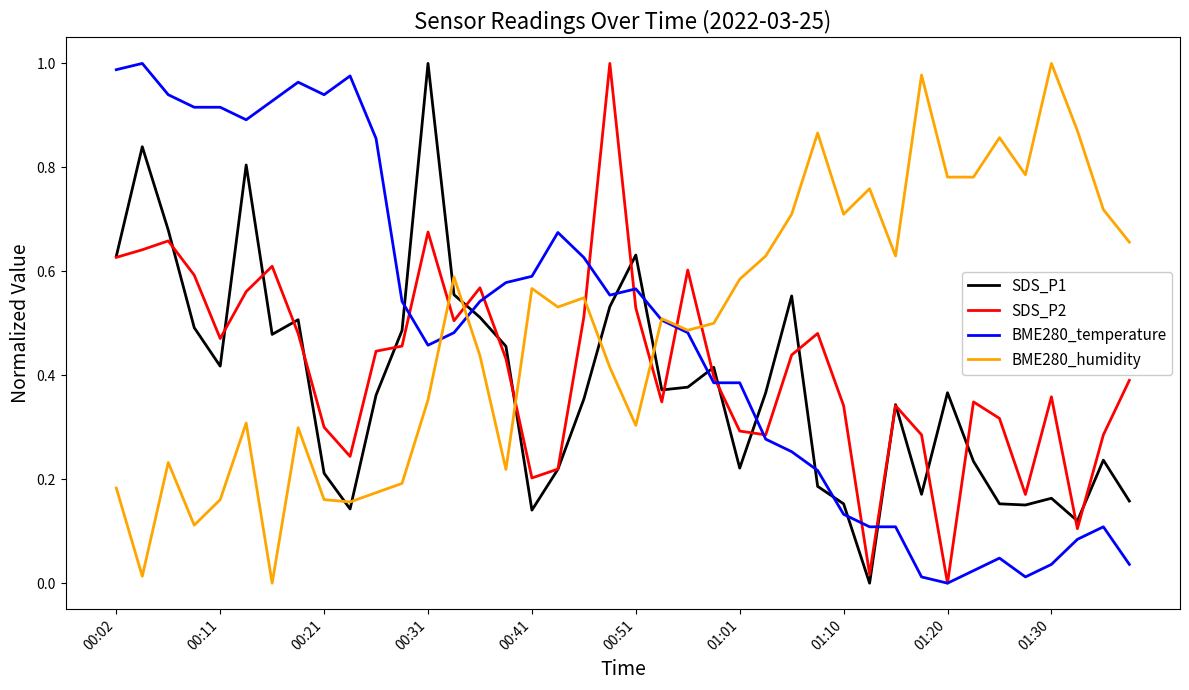

True or false: BME280_humidity and SDS_P1 cross at least once.

True